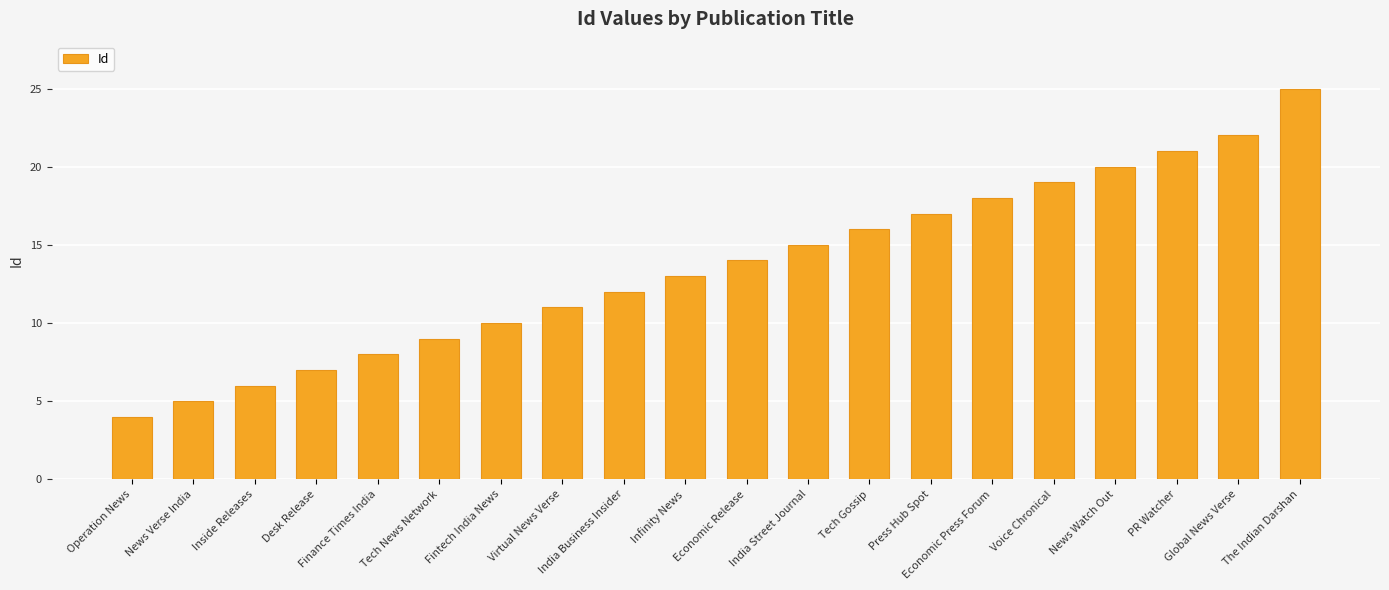

Reading right to left, transcribe all the data shown in this chart.

25	22	21	20	19	18	17	16	15	14	13	12	11	10	9	8	7	6	5	4